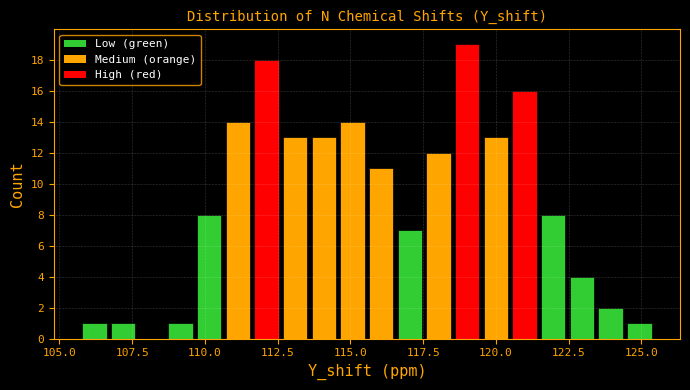

Around what value on the x-axis is the tallest bar? Give the approximate position of its centre, as read against the axis.

119.0